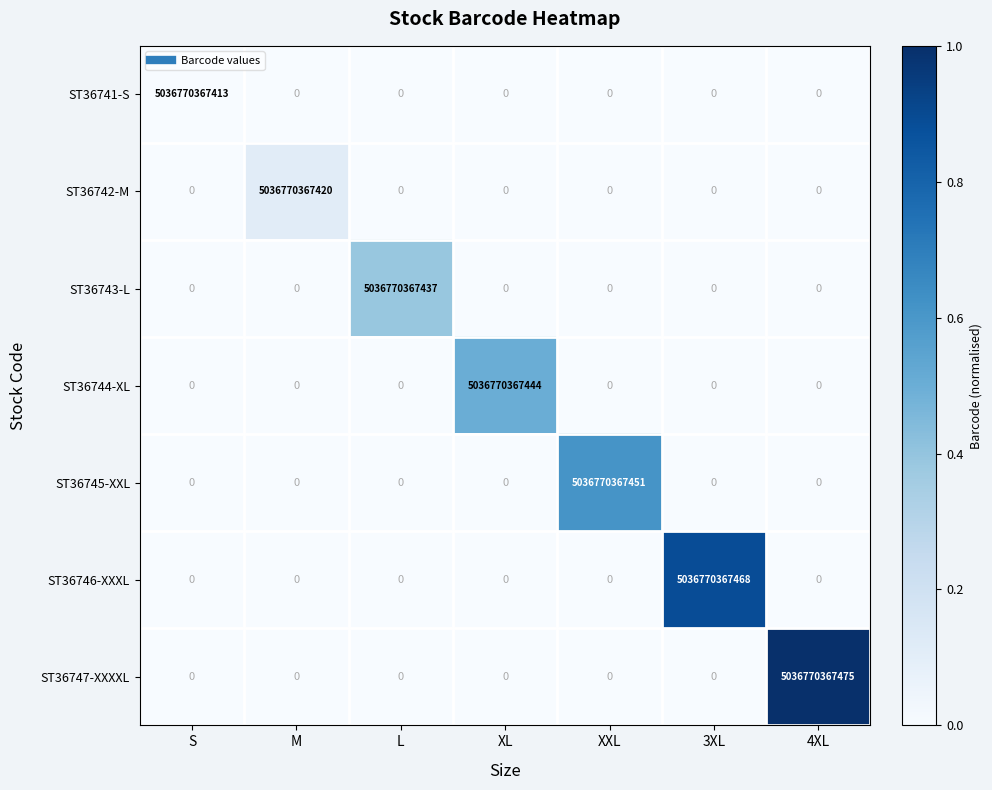

Which series has the widest spread of values?

ST36747-XXXXL